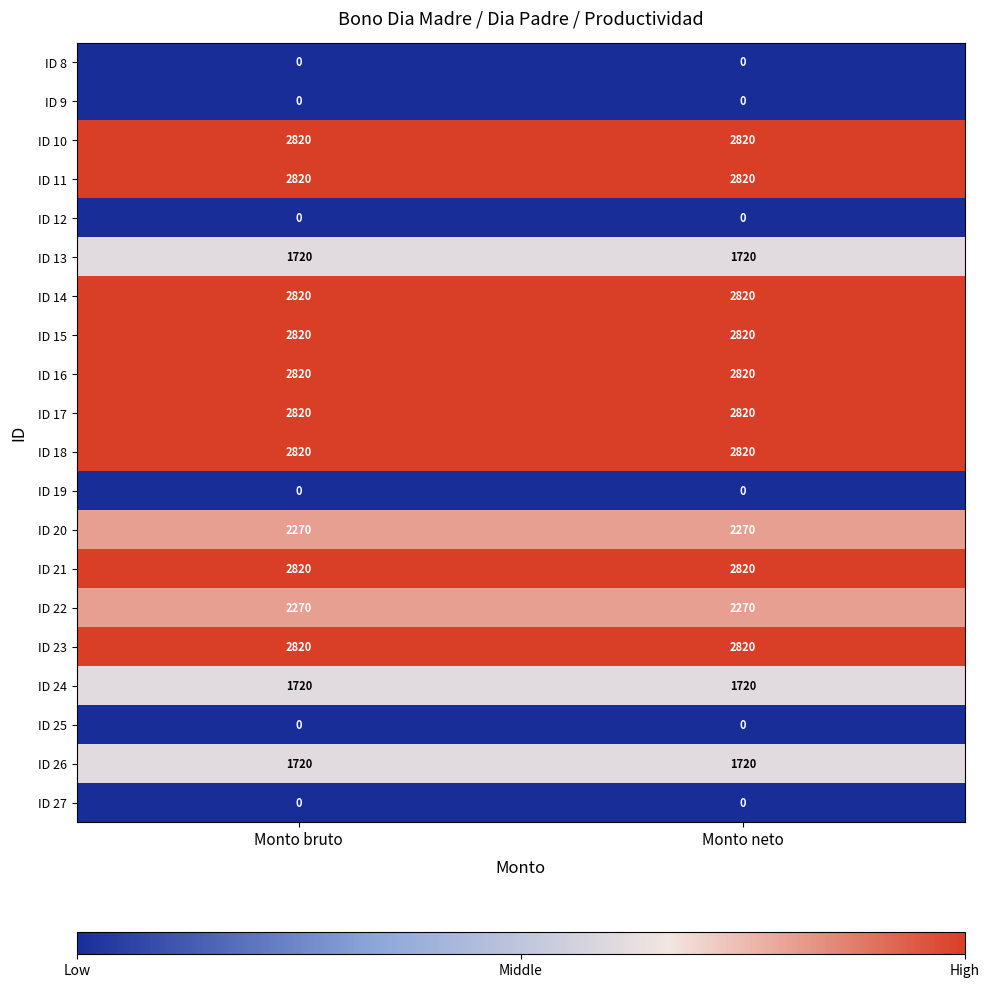

At how many categories does at least one series exceed 2024?

2